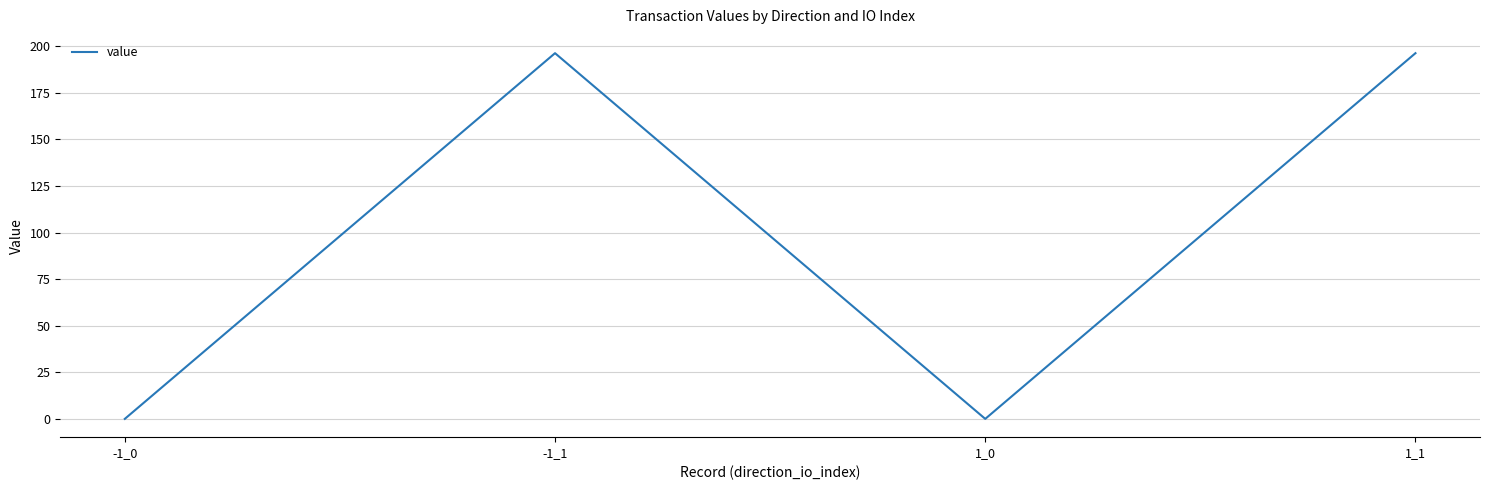

How many values exceed 196?

2